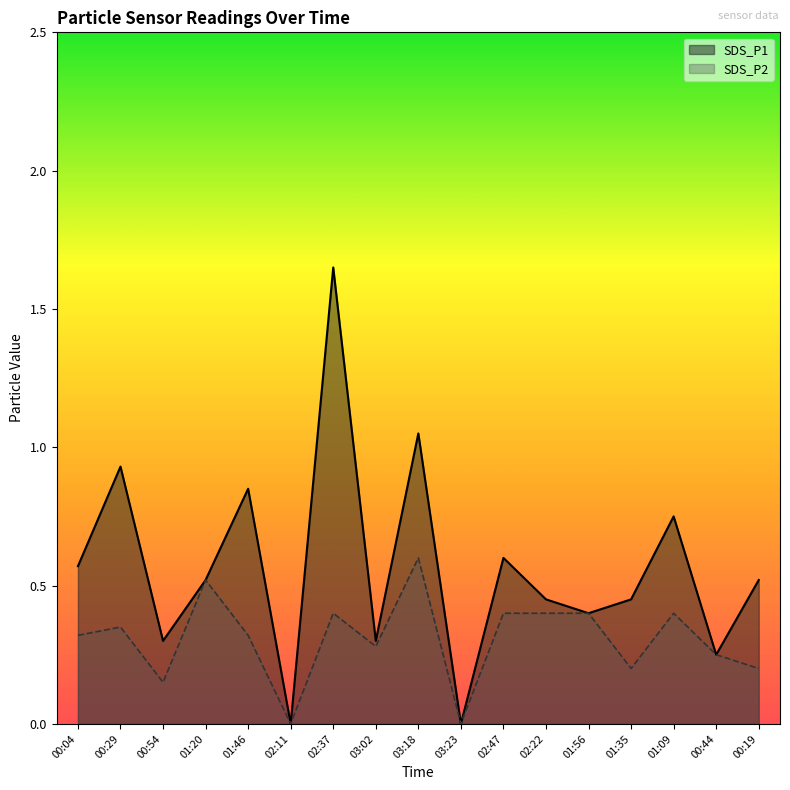

True or false: SDS_P2 has a value of 0.0 at 03:23.

True